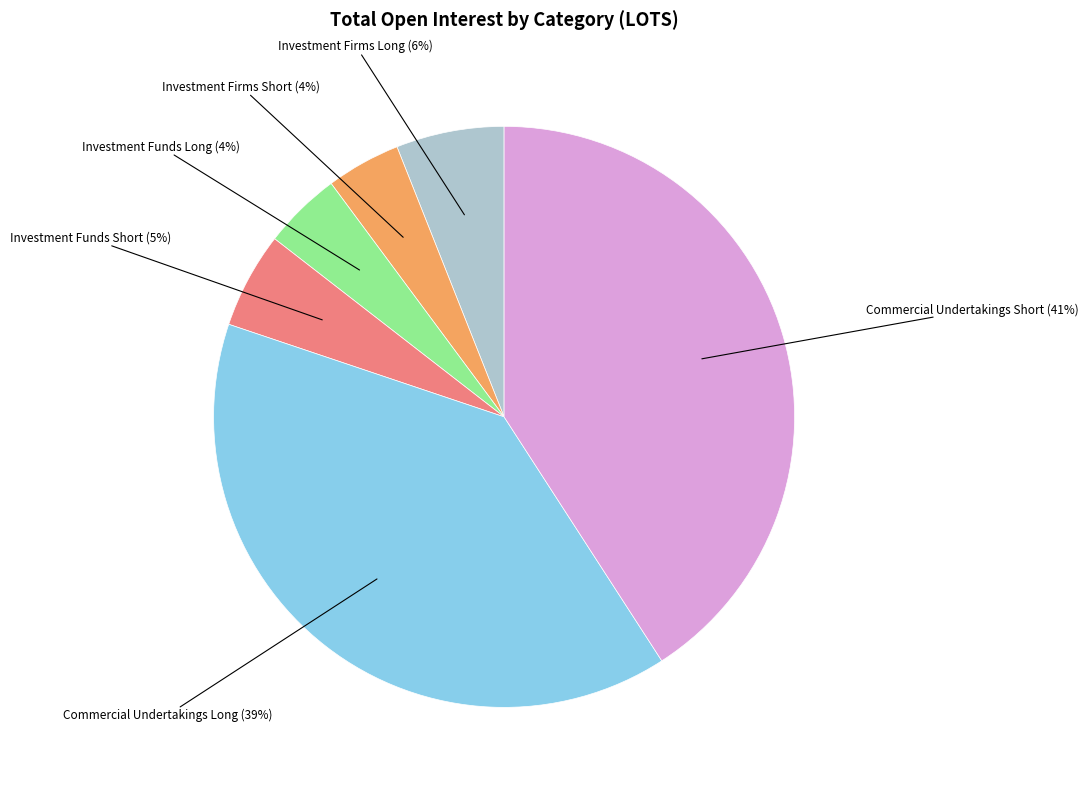

Is there any slice that represents more than half of the pie?

No